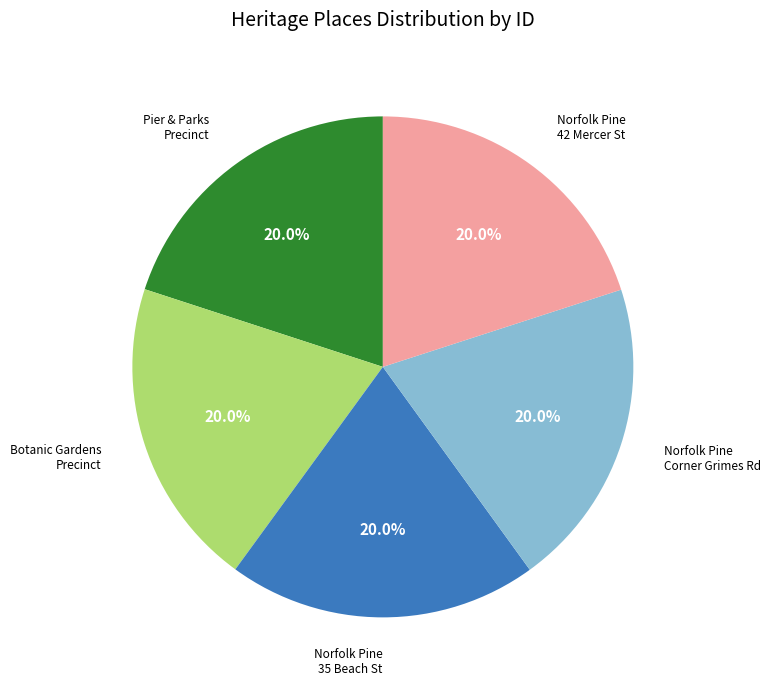

Does any single category account for the majority?

No